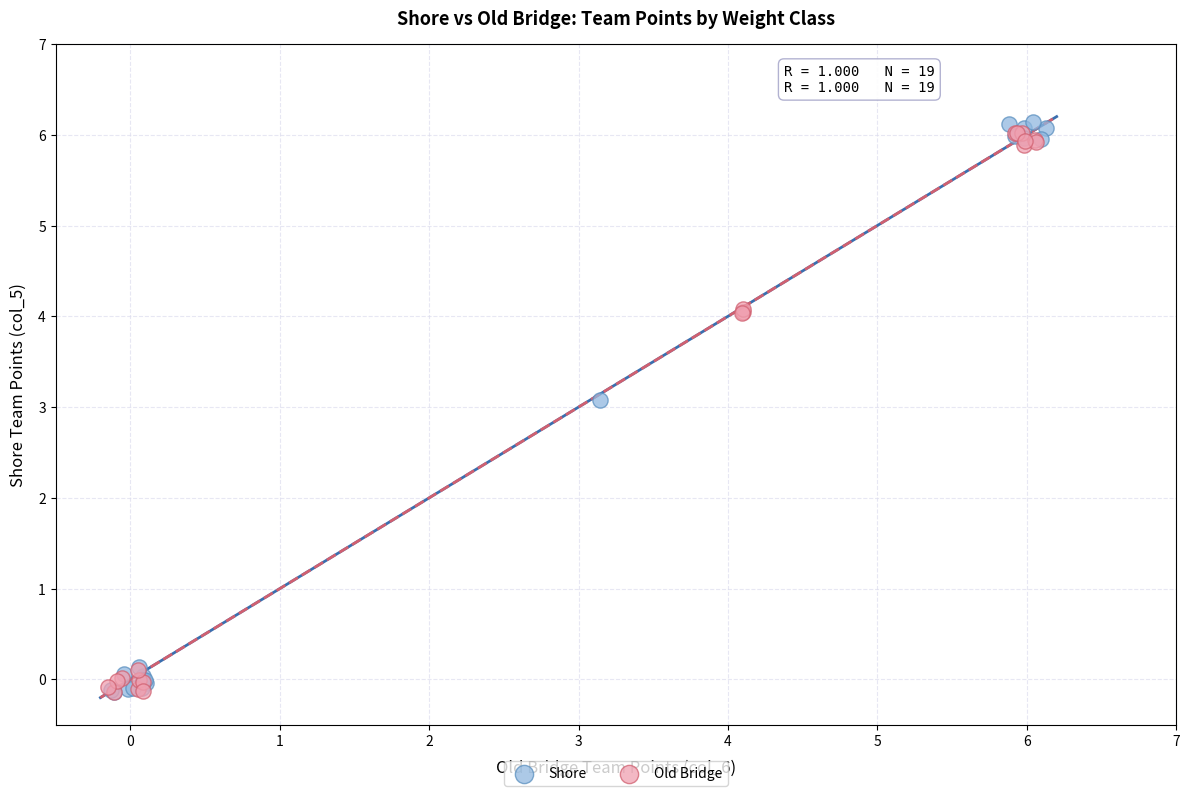

Which series reaches the maximum Y coordinate?

Shore